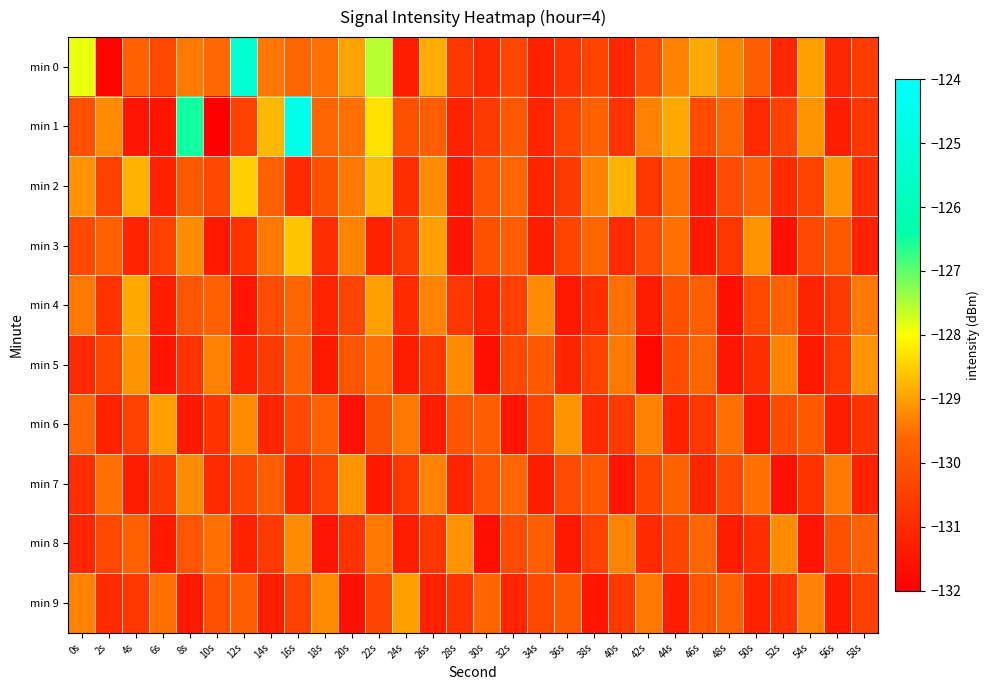

Reading right to left, list all the values displayed in this chart.

min 0: 58s=-130.6	56s=-131.1	54s=-129.0	52s=-131.1	50s=-129.8	48s=-129.3	46s=-128.9	44s=-129.3	42s=-130.2	40s=-131.1	38s=-130.4	36s=-130.8	34s=-131.2	32s=-130.3	30s=-131.0	28s=-130.7	26s=-128.8	24s=-131.3	22s=-127.6	20s=-129.0	18s=-129.5	16s=-129.6	14s=-129.4	12s=-125.2	10s=-129.6	8s=-129.4	6s=-130.3	4s=-129.7	2s=-131.9	0s=-127.9
min 1: 58s=-130.7	56s=-131.3	54s=-129.1	52s=-130.5	50s=-131.0	48s=-129.6	46s=-130.2	44s=-128.9	42s=-129.3	40s=-130.8	38s=-129.7	36s=-130.4	34s=-131.1	32s=-129.9	30s=-130.6	28s=-131.2	26s=-129.8	24s=-130.1	22s=-128.3	20s=-129.5	18s=-129.6	16s=-124.6	14s=-128.7	12s=-130.4	10s=-132.0	8s=-126.5	6s=-131.5	4s=-131.4	2s=-129.2	0s=-130.1
min 2: 58s=-130.9	56s=-129.1	54s=-130.4	52s=-131.0	50s=-129.8	48s=-130.2	46s=-131.3	44s=-129.5	42s=-130.7	40s=-128.8	38s=-129.3	36s=-130.6	34s=-131.1	32s=-129.6	30s=-130.0	28s=-131.4	26s=-129.2	24s=-130.9	22s=-128.7	20s=-129.4	18s=-130.1	16s=-131.0	14s=-129.7	12s=-128.5	10s=-130.3	8s=-129.9	6s=-131.2	4s=-128.8	2s=-130.5	0s=-129.1
min 3: 58s=-131.2	56s=-129.9	54s=-130.3	52s=-131.6	50s=-129.1	48s=-130.7	46s=-131.4	44s=-129.5	42s=-130.2	40s=-131.0	38s=-129.6	36s=-130.4	34s=-131.3	32s=-129.8	30s=-130.1	28s=-131.5	26s=-129.0	24s=-130.6	22s=-131.2	20s=-129.3	18s=-130.9	16s=-128.6	14s=-129.4	12s=-130.8	10s=-131.4	8s=-129.2	6s=-130.5	4s=-131.1	2s=-129.7	0s=-130.3
min 4: 58s=-129.4	56s=-130.6	54s=-131.1	52s=-129.7	50s=-130.3	48s=-131.6	46s=-129.8	44s=-130.1	42s=-131.3	40s=-129.5	38s=-130.9	36s=-131.4	34s=-129.2	32s=-130.5	30s=-131.2	28s=-130.7	26s=-129.3	24s=-131.0	22s=-129.0	20s=-130.4	18s=-131.1	16s=-129.6	14s=-130.2	12s=-131.5	10s=-129.7	8s=-130.0	6s=-131.3	4s=-128.9	2s=-130.8	0s=-129.4
min 5: 58s=-129.1	56s=-130.7	54s=-131.4	52s=-129.3	50s=-130.9	48s=-131.5	46s=-129.6	44s=-130.2	42s=-131.8	40s=-129.4	38s=-130.5	36s=-131.1	34s=-129.9	32s=-130.3	30s=-131.6	28s=-129.2	26s=-130.7	24s=-131.3	22s=-129.5	20s=-130.0	18s=-131.4	16s=-129.7	14s=-130.6	12s=-131.2	10s=-129.3	8s=-130.8	6s=-131.5	4s=-129.1	2s=-130.4	0s=-131.0
min 6: 58s=-130.8	56s=-131.3	54s=-129.9	52s=-130.2	50s=-131.4	48s=-129.5	46s=-130.7	44s=-131.2	42s=-129.3	40s=-130.6	38s=-131.0	36s=-129.1	34s=-130.4	32s=-131.5	30s=-129.8	28s=-130.0	26s=-131.3	24s=-129.4	22s=-130.1	20s=-131.6	18s=-129.7	16s=-130.3	14s=-131.1	12s=-129.2	10s=-130.8	8s=-131.4	6s=-129.0	4s=-130.5	2s=-131.2	0s=-129.6
min 7: 58s=-131.2	56s=-129.4	54s=-130.8	52s=-131.6	50s=-129.5	48s=-130.3	46s=-131.1	44s=-129.7	42s=-130.4	40s=-131.5	38s=-129.9	36s=-130.2	34s=-131.3	32s=-129.6	30s=-130.0	28s=-131.1	26s=-129.3	24s=-130.7	22s=-131.4	20s=-129.1	18s=-130.5	16s=-131.2	14s=-129.8	12s=-130.4	10s=-131.0	8s=-129.2	6s=-130.6	4s=-131.3	2s=-129.5	0s=-130.9
min 8: 58s=-129.7	56s=-130.1	54s=-131.5	52s=-129.2	50s=-130.9	48s=-131.3	46s=-129.6	44s=-130.4	42s=-131.0	40s=-129.3	38s=-130.5	36s=-131.4	34s=-129.8	32s=-130.2	30s=-131.6	28s=-129.1	26s=-130.7	24s=-131.3	22s=-129.4	20s=-130.8	18s=-131.5	16s=-129.2	14s=-130.6	12s=-131.2	10s=-129.5	8s=-130.0	6s=-131.4	4s=-129.7	2s=-130.3	0s=-131.1
min 9: 58s=-130.5	56s=-131.4	54s=-129.3	52s=-130.8	50s=-131.2	48s=-129.7	46s=-130.0	44s=-131.3	42s=-129.4	40s=-130.6	38s=-131.5	36s=-129.9	34s=-130.3	32s=-131.1	30s=-129.6	28s=-130.8	26s=-131.2	24s=-129.0	22s=-130.4	20s=-131.6	18s=-129.2	16s=-130.5	14s=-131.3	12s=-129.8	10s=-130.1	8s=-131.4	6s=-129.5	4s=-130.7	2s=-131.0	0s=-129.3